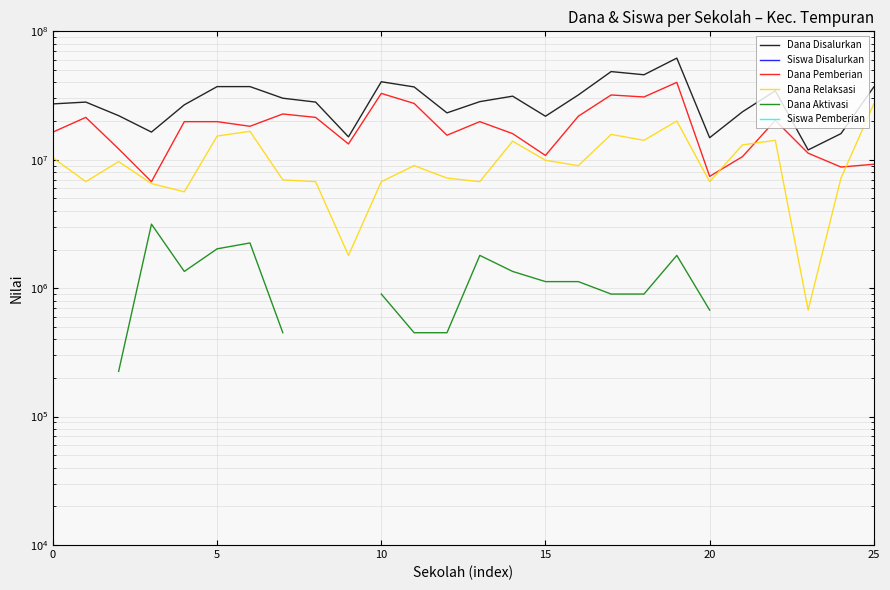

How many interior local peaks does the Siswa Disalurkan series have?

6